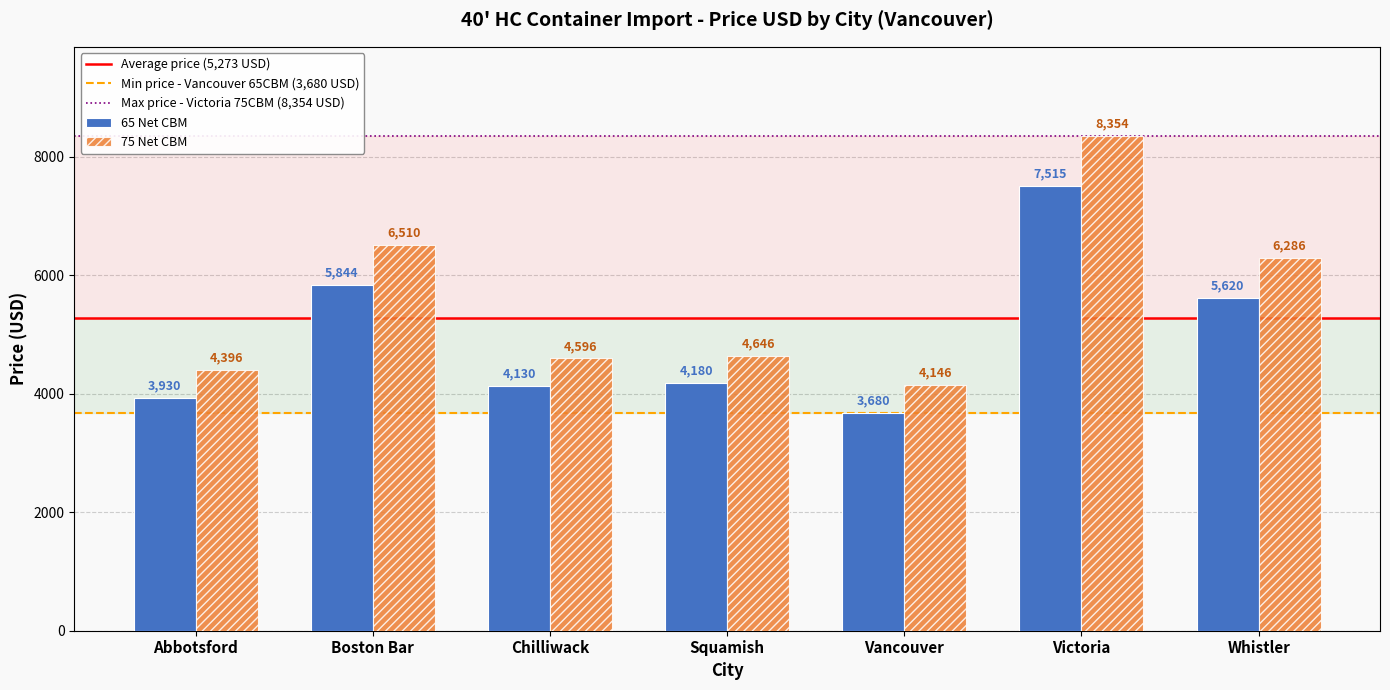

How many values in the 65 Net CBM series are below 4180?

3